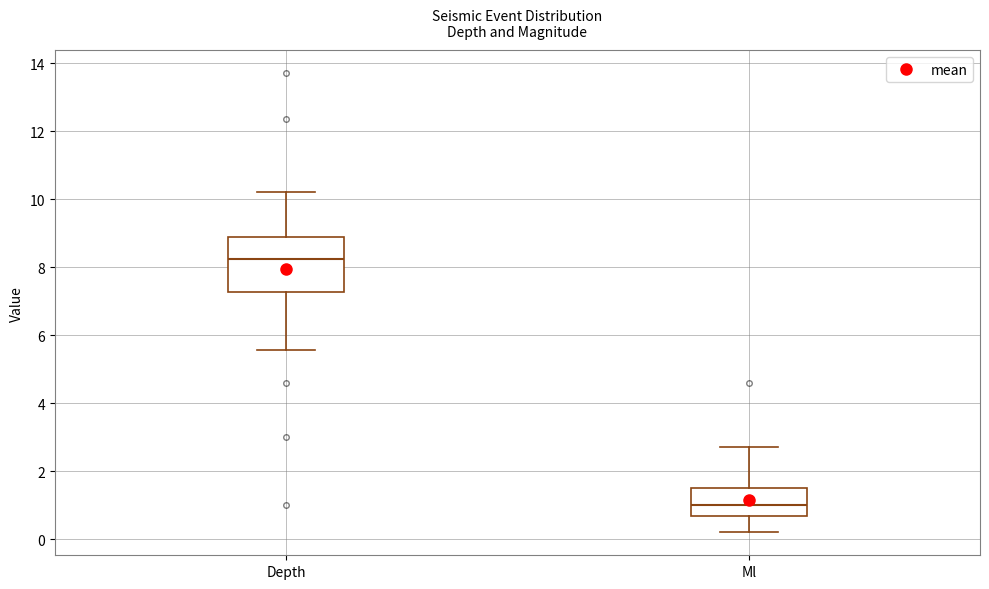

Where does the upper whisker of the box for Depth end on the y-axis? The values are not printed on the chart, so give them approximately, as read against the axis.

10.2